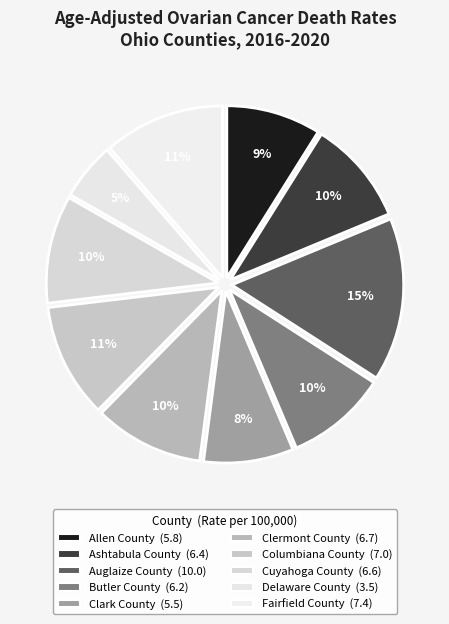

How many segments does this pie chart have?

10